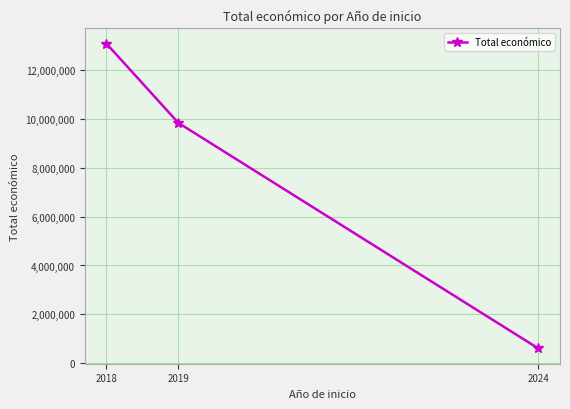

Read the value at 2018.

13103256